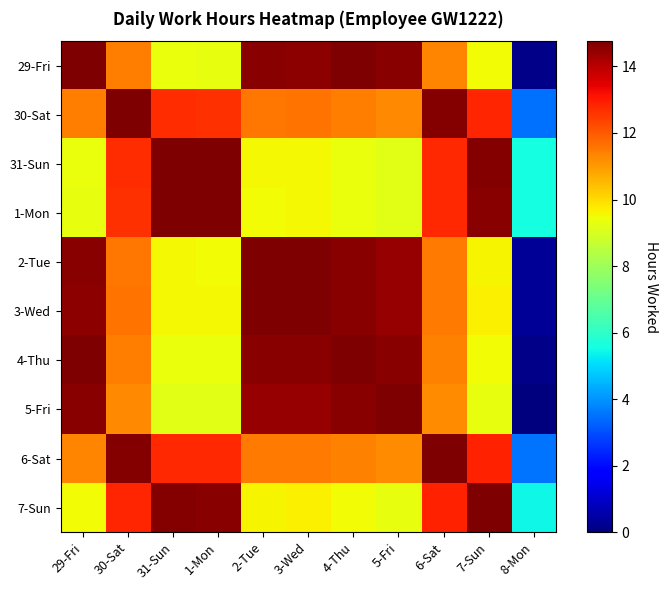

List the series in order of their peak value, lowest first.

29-Fri, 30-Sat, 31-Sun, 1-Mon, 2-Tue, 3-Wed, 4-Thu, 5-Fri, 6-Sat, 7-Sun